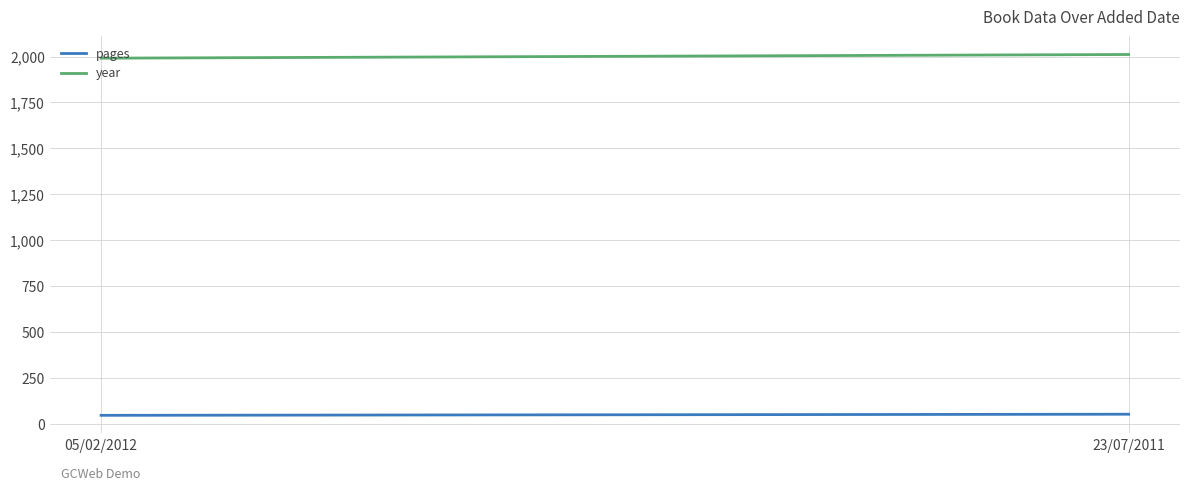

Which has a higher value, 23/07/2011 or 05/02/2012?

23/07/2011